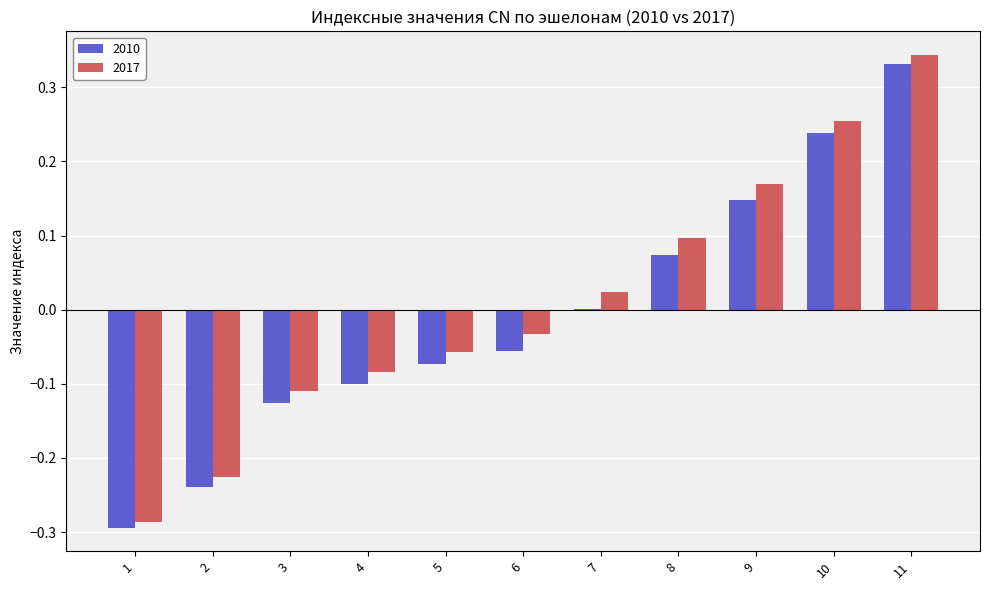

Is it true that 2017 equals -0.3 at 2?

False